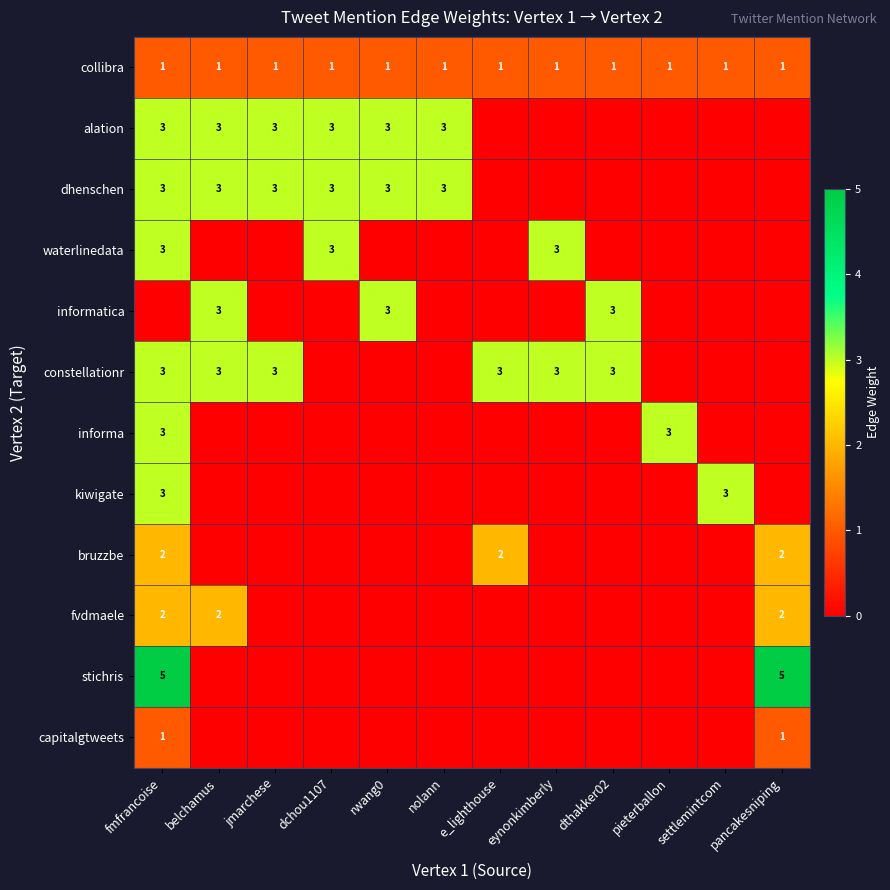

True or false: collibra has a value of 0 at belchamus.

False